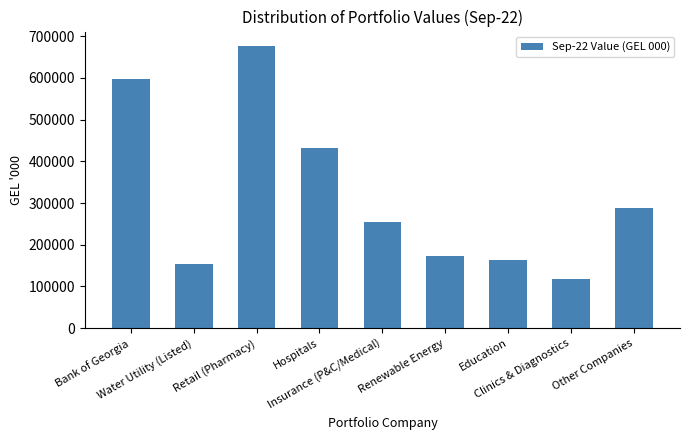

What is the label of the 5th bar from the left?

Insurance (P&C/Medical)